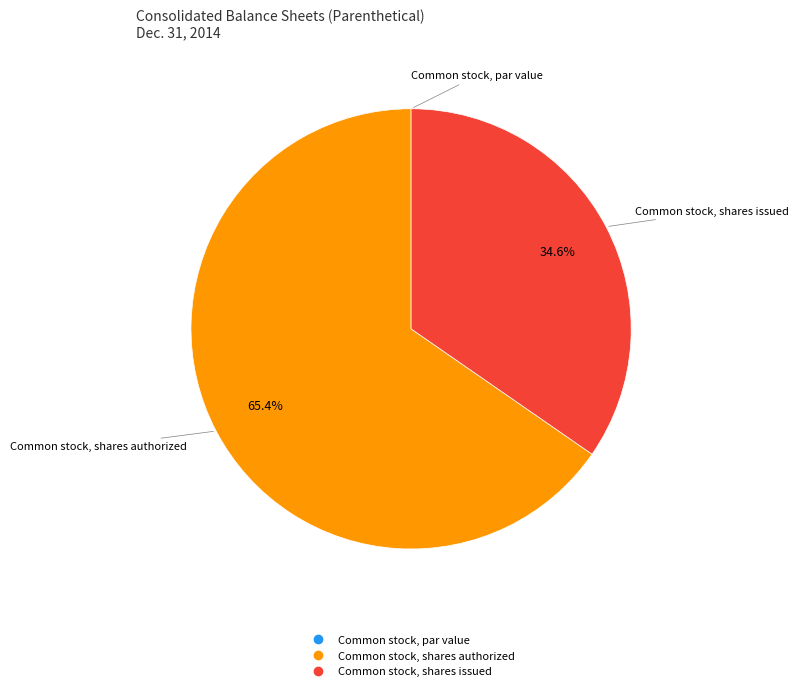

To the nearest percent, what percentage of the pie is Common stock, shares issued?

35%